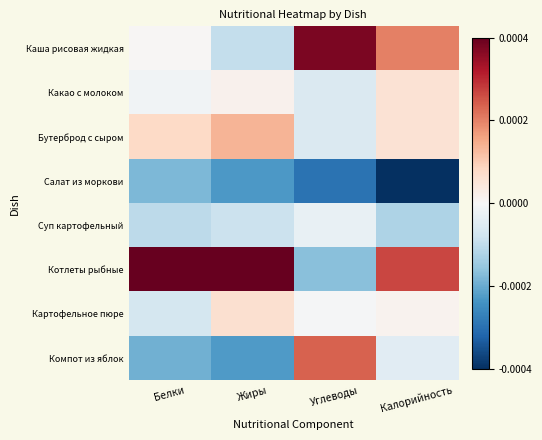

Rank the series at Углеводы from lowest to highest value.

Салат из моркови, Котлеты рыбные, Какао с молоком, Бутерброд с сыром, Суп картофельный, Картофельное пюре, Компот из яблок, Каша рисовая жидкая